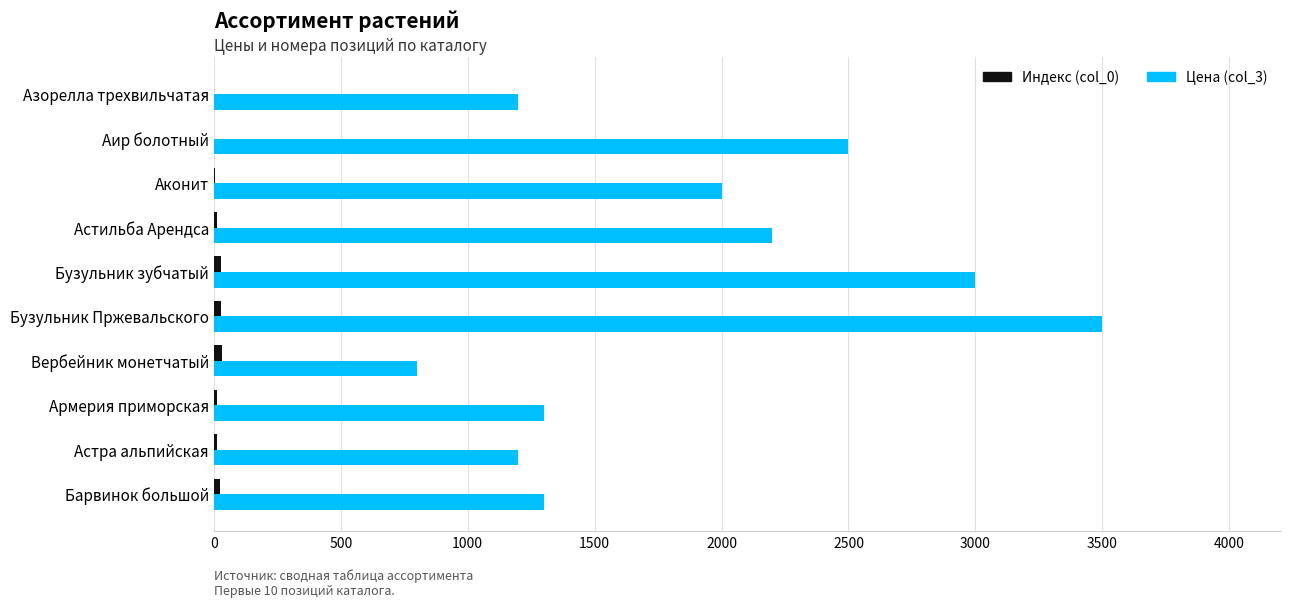

True or false: Цена (col_3) has a value of 338 at Астра альпийская.

False